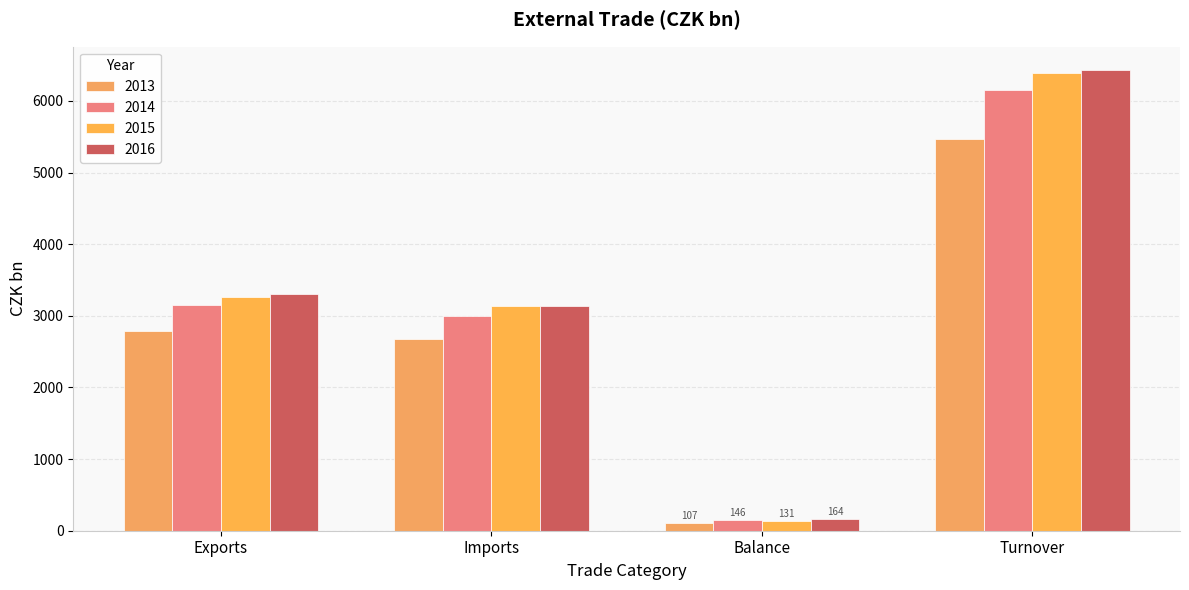

Are the bars grouped side by side (vs. stacked)?

Yes